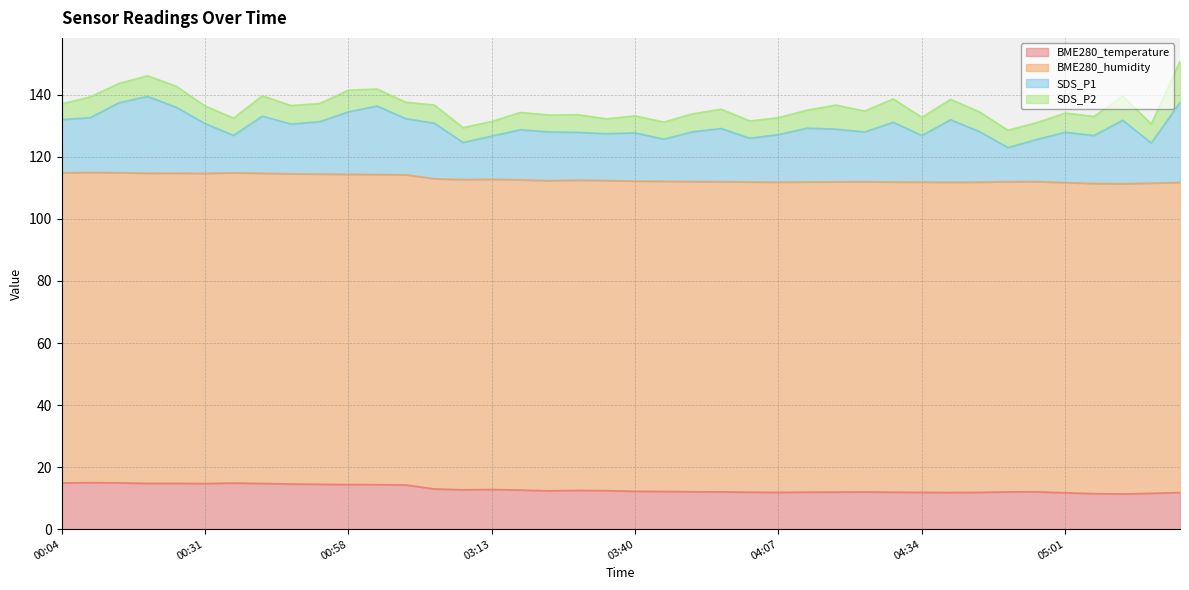

Reading left to right, what are all the values shown in this chart?

BME280_temperature: 14.9	15.0	14.9	14.7	14.8	14.7	14.9	14.7	14.5	14.5	14.4	14.3	14.2	13.0	12.7	12.8	12.6	12.3	12.5	12.4	12.2	12.2	12.0	12.0	11.9	11.9	11.9	12.0	12.0	11.9	11.9	11.8	11.9	12.0	12.0	11.7	11.4	11.3	11.6	11.8
BME280_humidity: 100.0	100.0	100.0	100.0	100.0	100.0	100.0	100.0	100.0	100.0	100.0	100.0	100.0	100.0	100.0	100.0	100.0	100.0	100.0	100.0	100.0	100.0	100.0	100.0	100.0	100.0	100.0	100.0	100.0	100.0	100.0	100.0	100.0	100.0	100.0	100.0	100.0	100.0	100.0	100.0
SDS_P1: 17.1	17.7	22.5	24.8	21.2	16.1	12.1	18.4	16.1	16.9	20.1	22.1	18.1	17.9	11.9	13.9	16.1	15.7	15.4	15.1	15.6	13.6	16.1	17.1	14.1	15.3	17.3	17.0	16.0	19.2	15.0	20.1	16.3	11.0	13.6	16.2	15.4	20.5	12.9	25.8
SDS_P2: 5.0	6.7	6.2	6.7	6.8	5.7	5.6	6.6	6.0	5.8	7.0	5.5	5.3	5.8	4.8	4.7	5.6	5.4	5.7	4.8	5.5	5.5	5.8	6.2	5.5	5.5	5.8	7.8	6.8	7.5	5.8	6.6	6.3	5.6	5.4	6.2	6.2	7.8	6.1	13.3